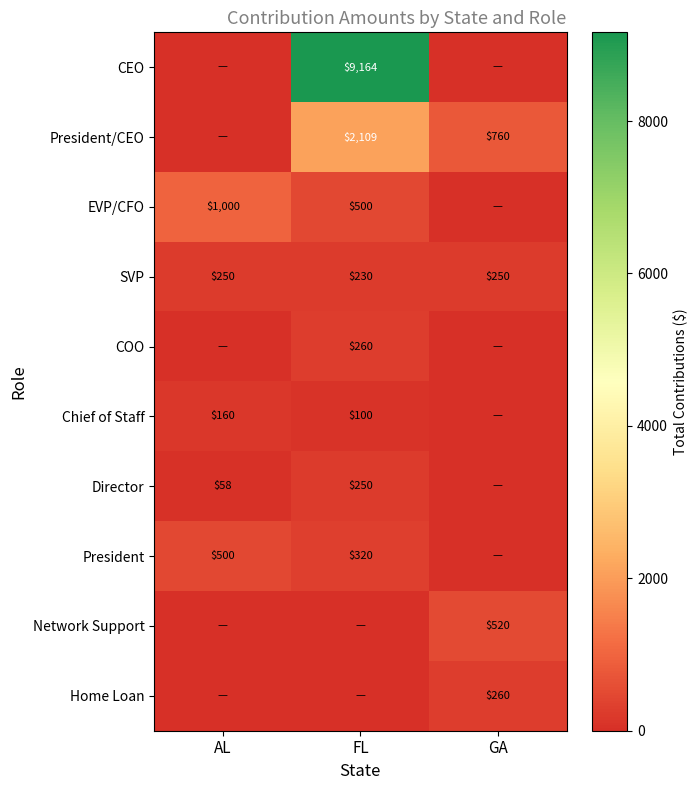

The SVP series shows 230 at FL. True or false?

True